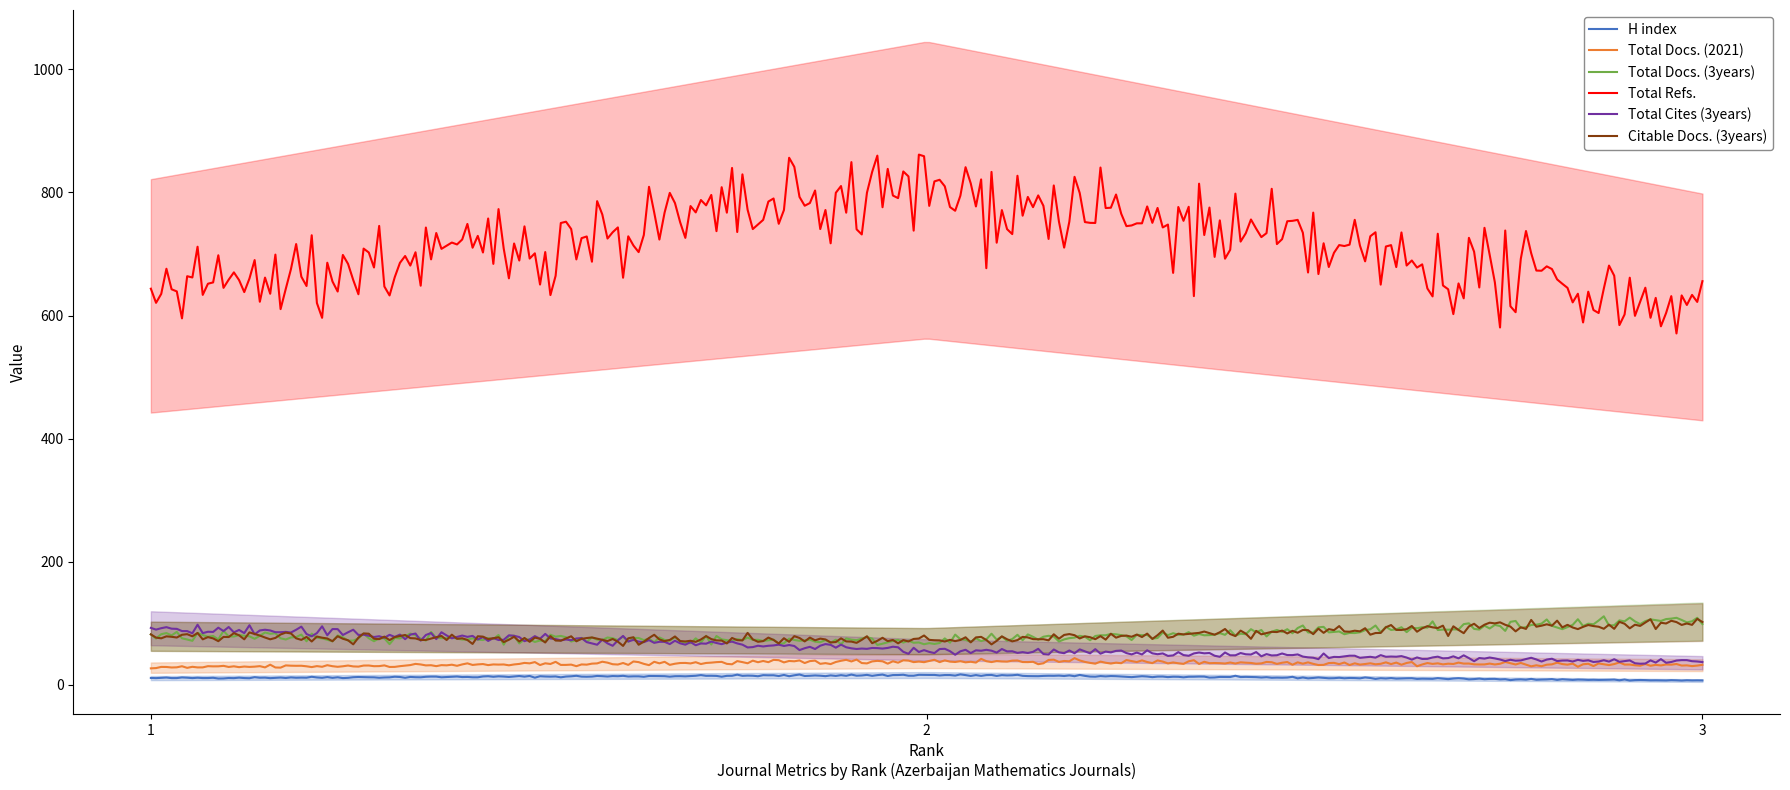

What is the value of the Total Docs. (2021) point at the 2nd from the left?

39